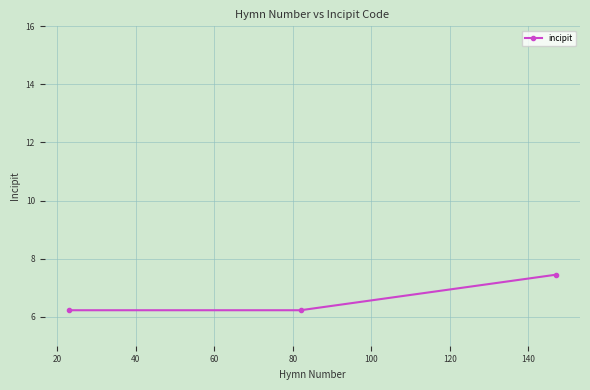

What is the maximum value shown in the chart?

7.4